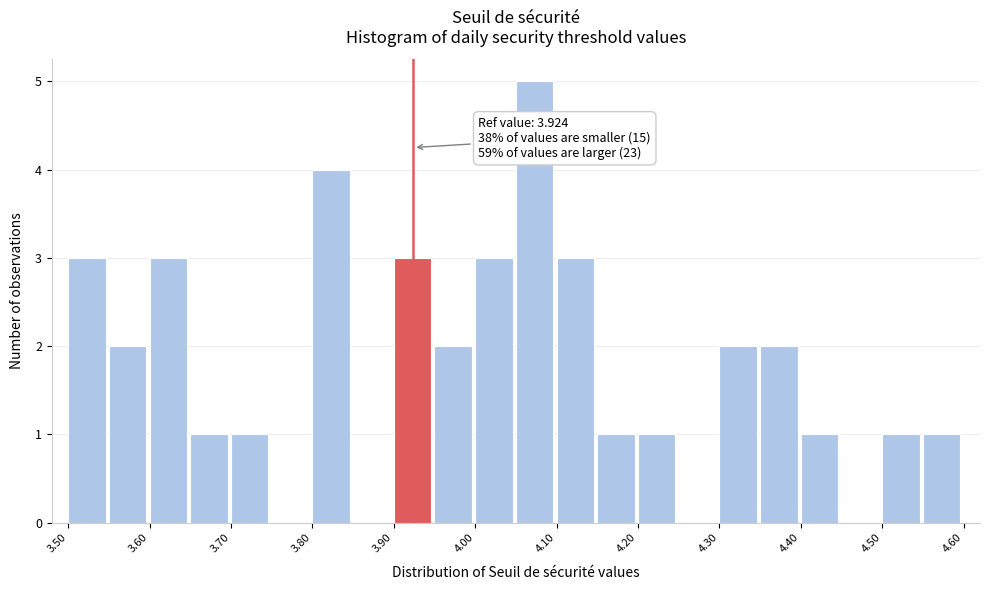

Over which range of the x-axis is the bar tallest?

4.05 to 4.10